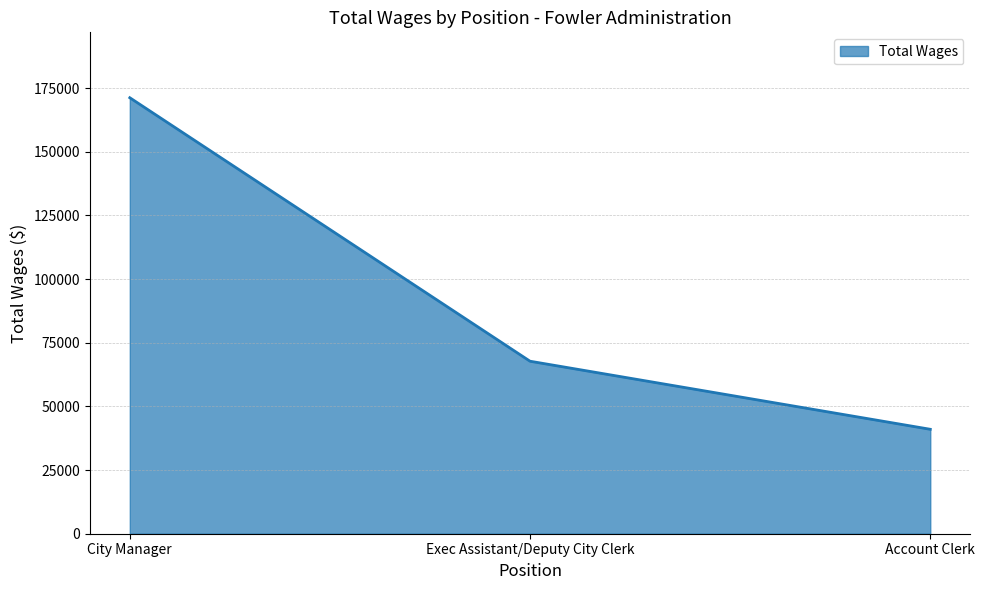

How many series are shown in this chart?

1